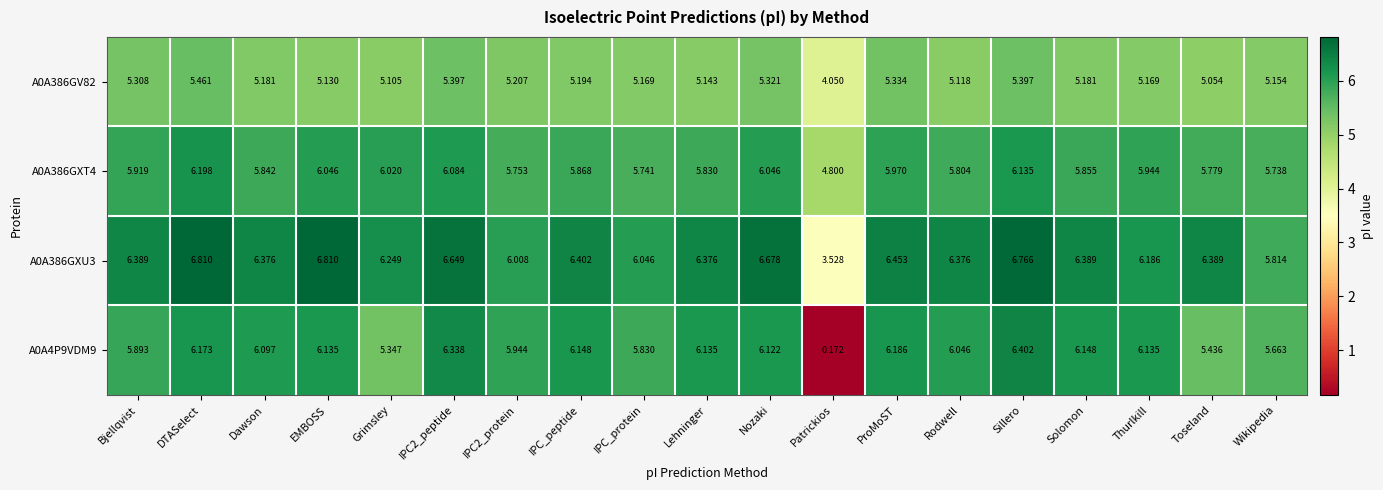

At which label does A0A386GXU3 reach its minimum?

Patrickios